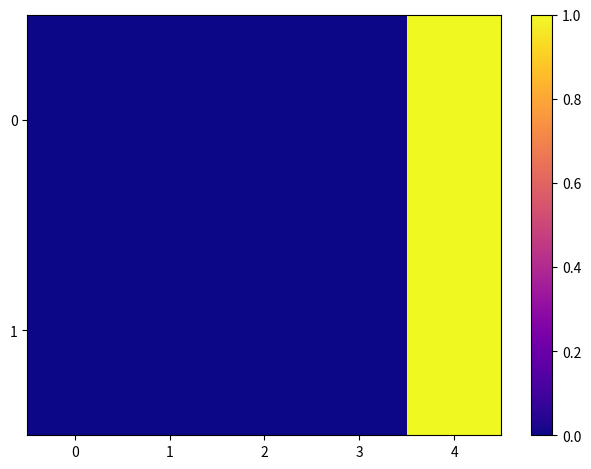

Rank the series by their average value, from highest to lowest.

0, 1